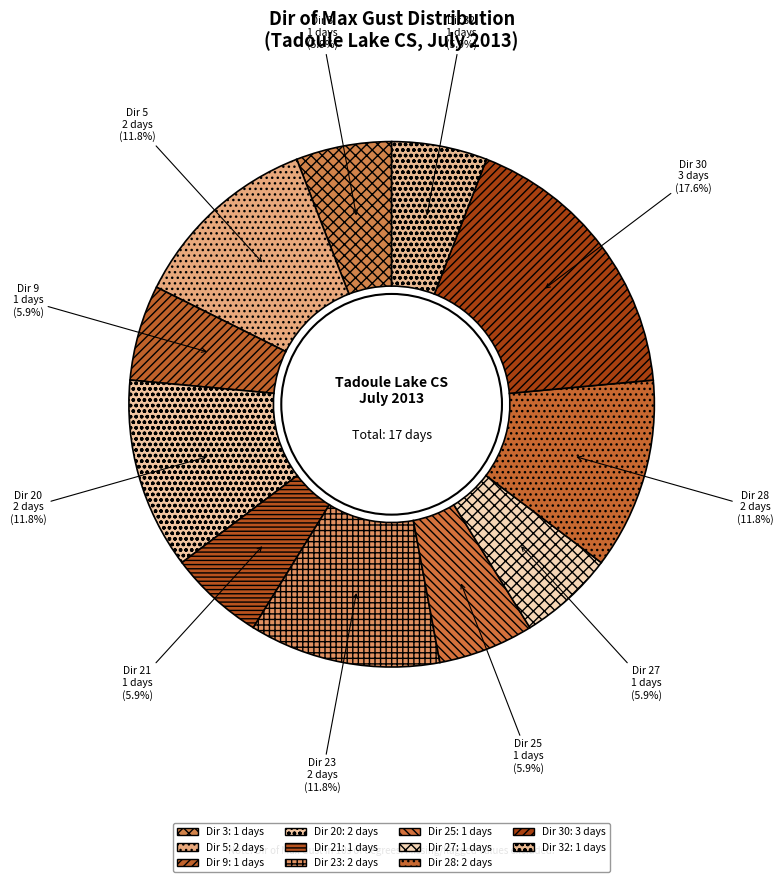

What is the largest slice in the pie chart?

Dir 30